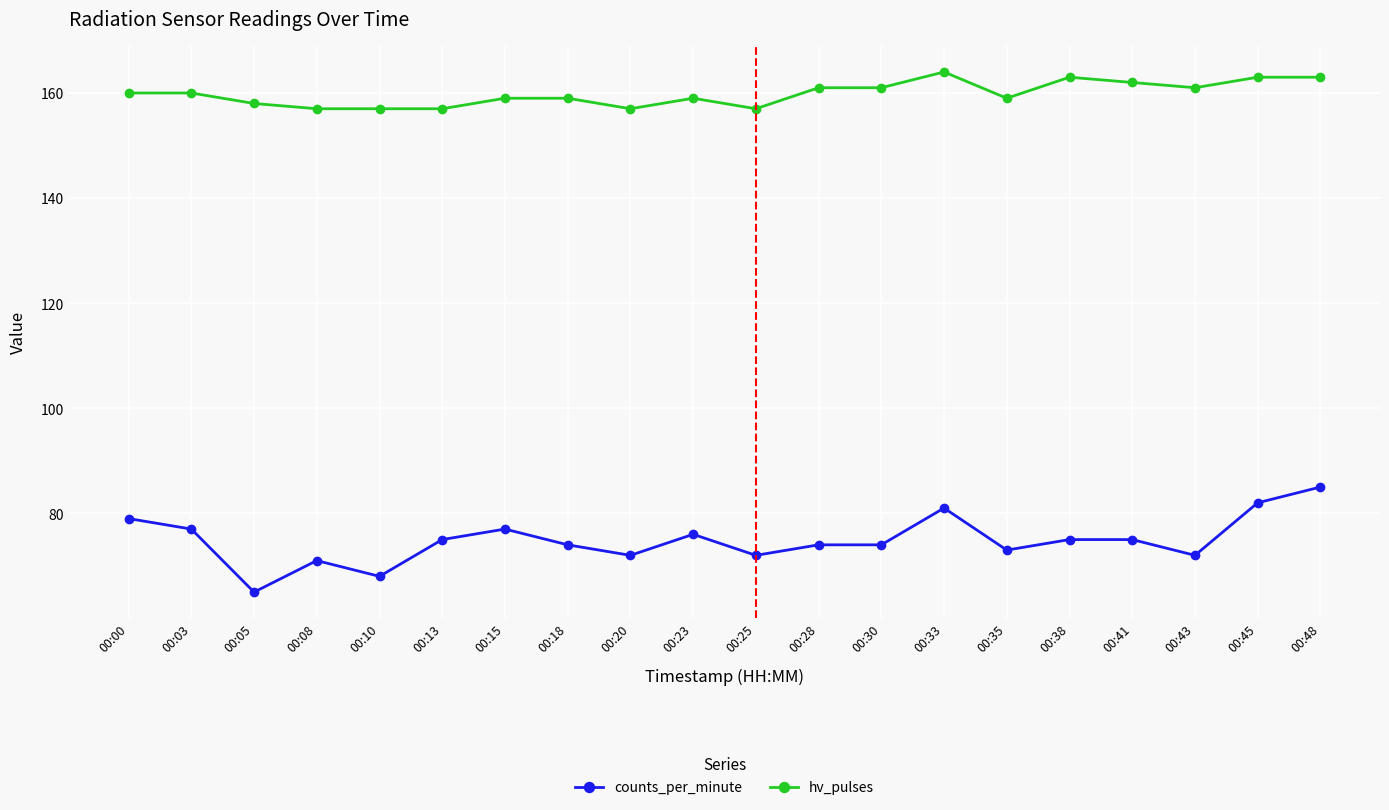

How many values in the counts_per_minute series are below 75?

10